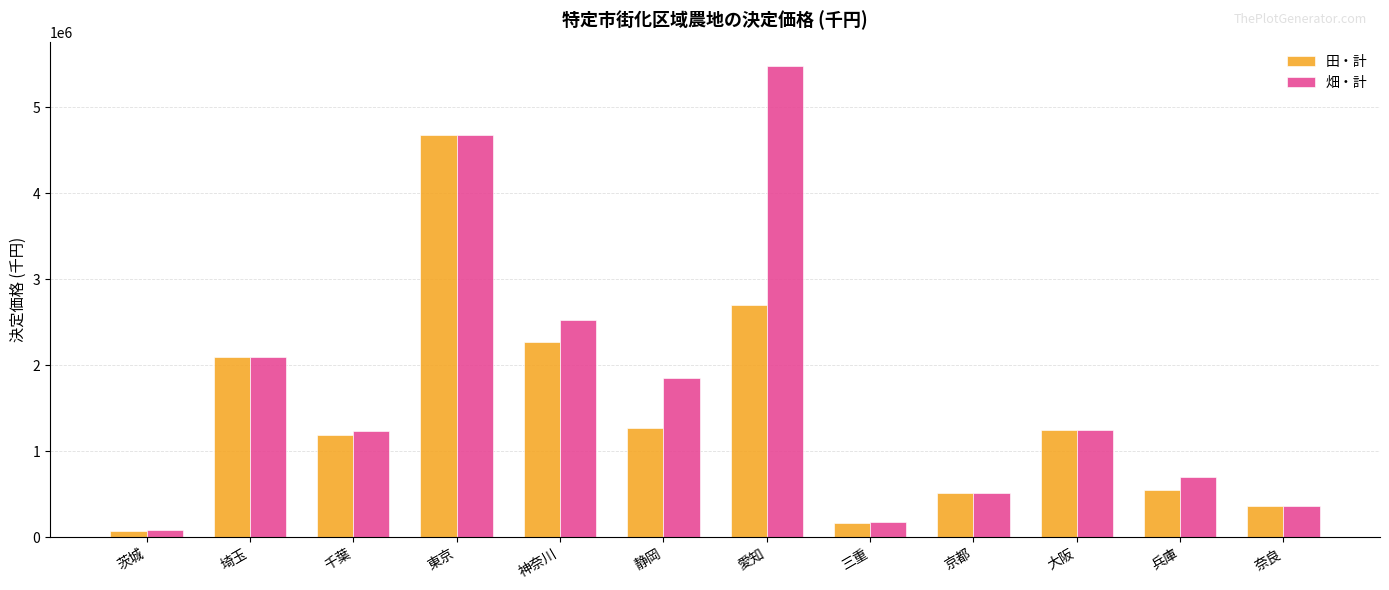

How many values in the 田・計 series are below 1247674?

6